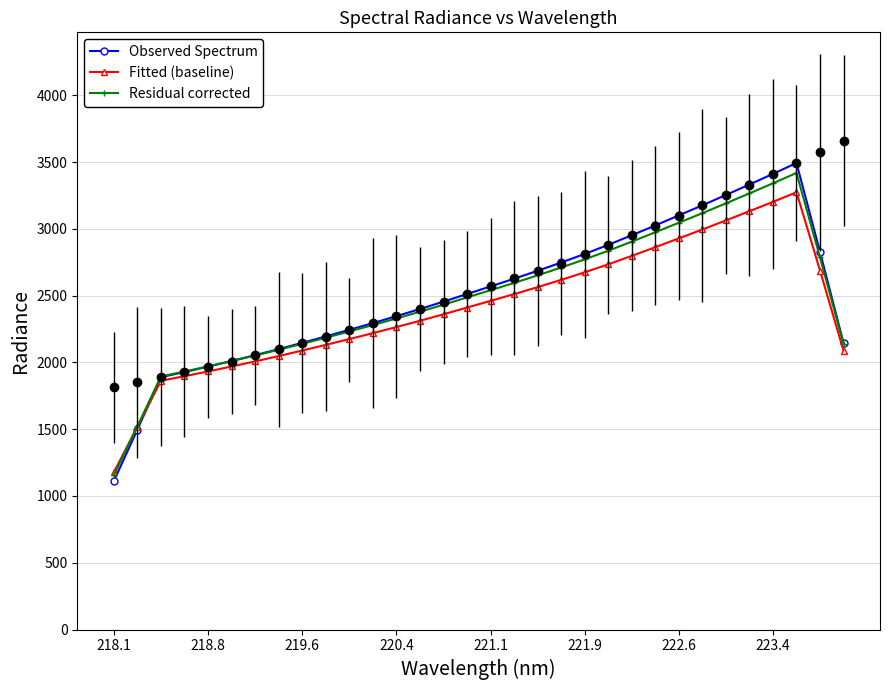

True or false: Fitted (baseline) has a value of 2928.6 at 222.6.

True